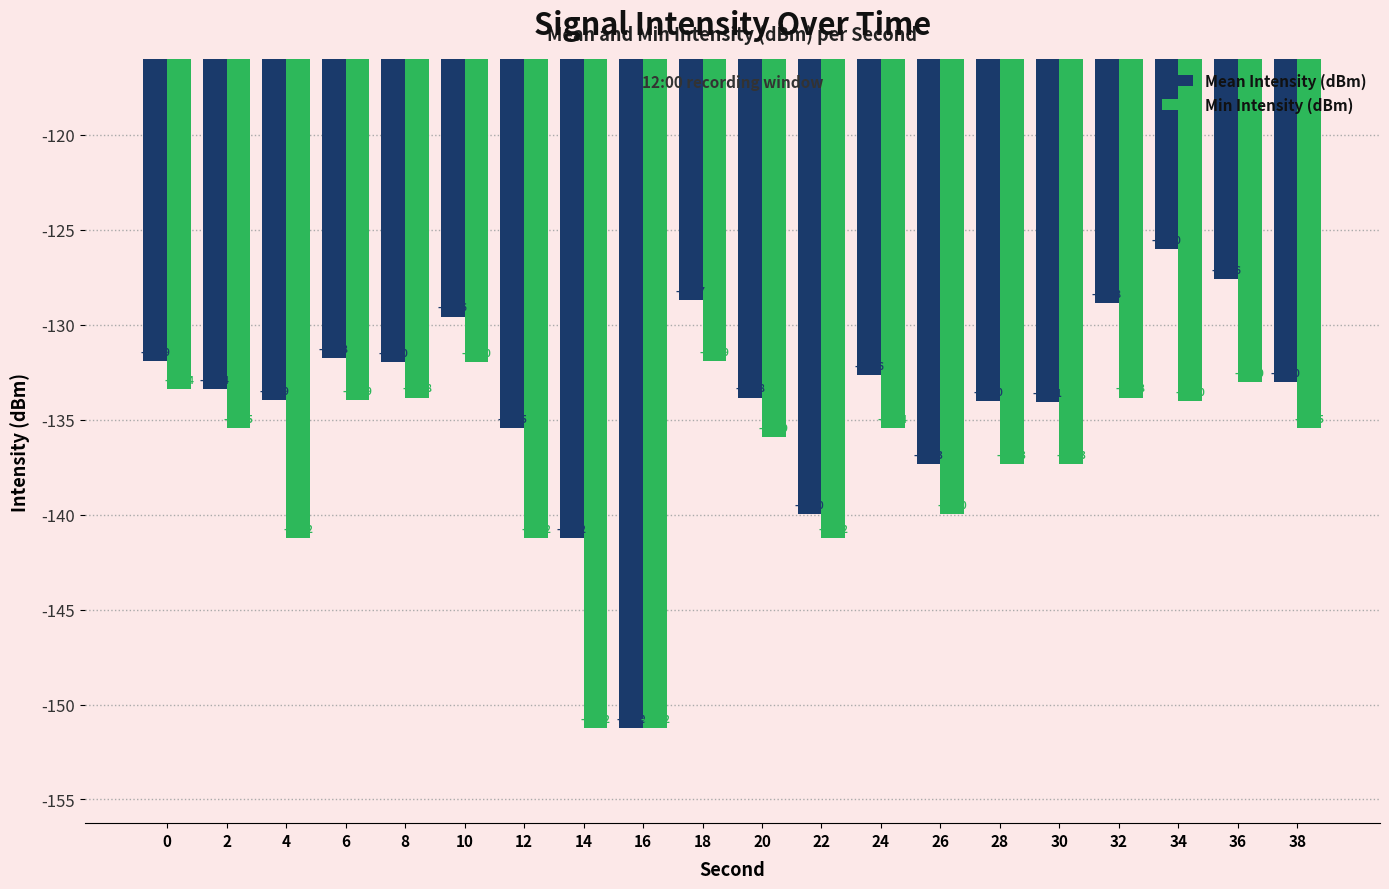

How many values in the Mean Intensity (dBm) series are below -133?

11